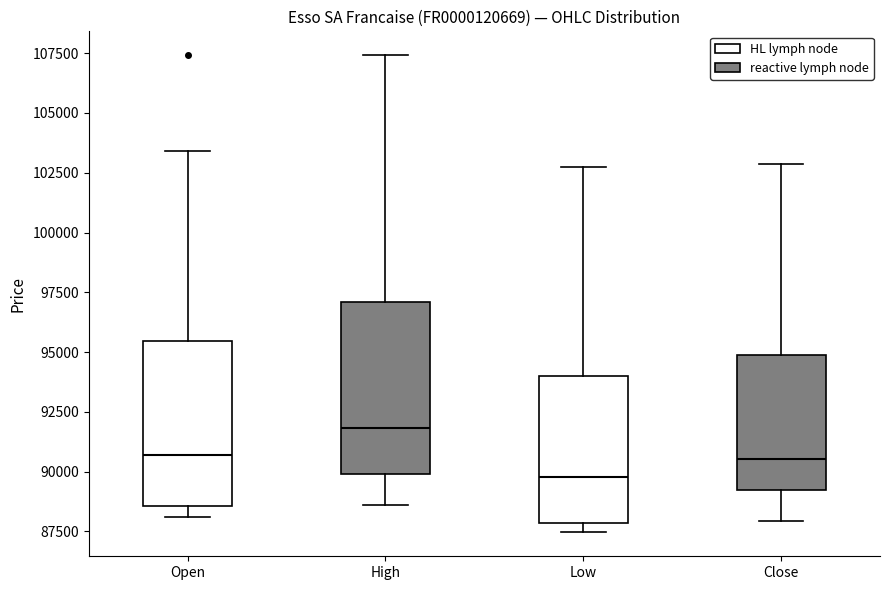

Which box has the lowest median line?

Low